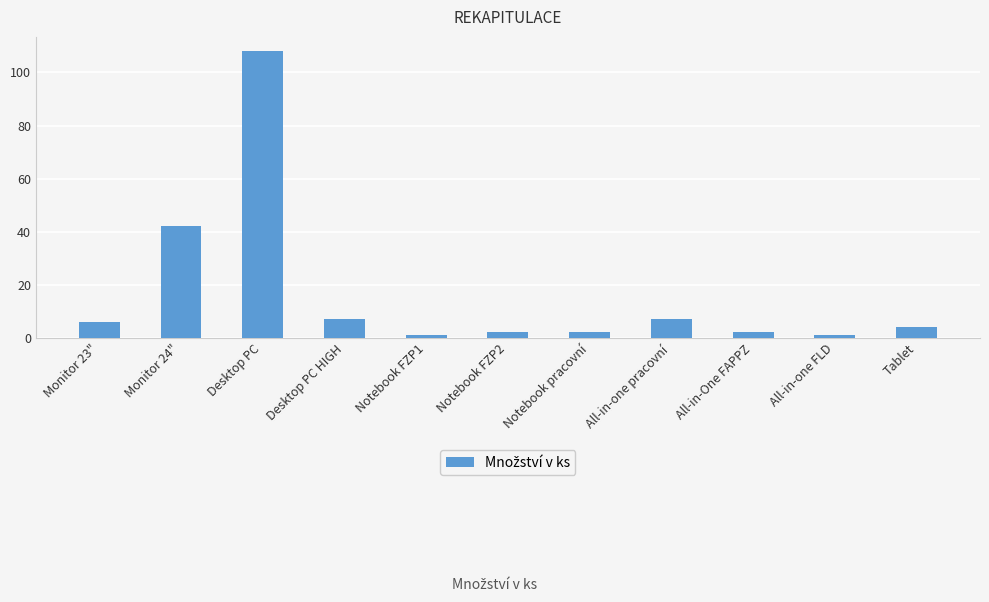

What is the greatest value displayed?

108